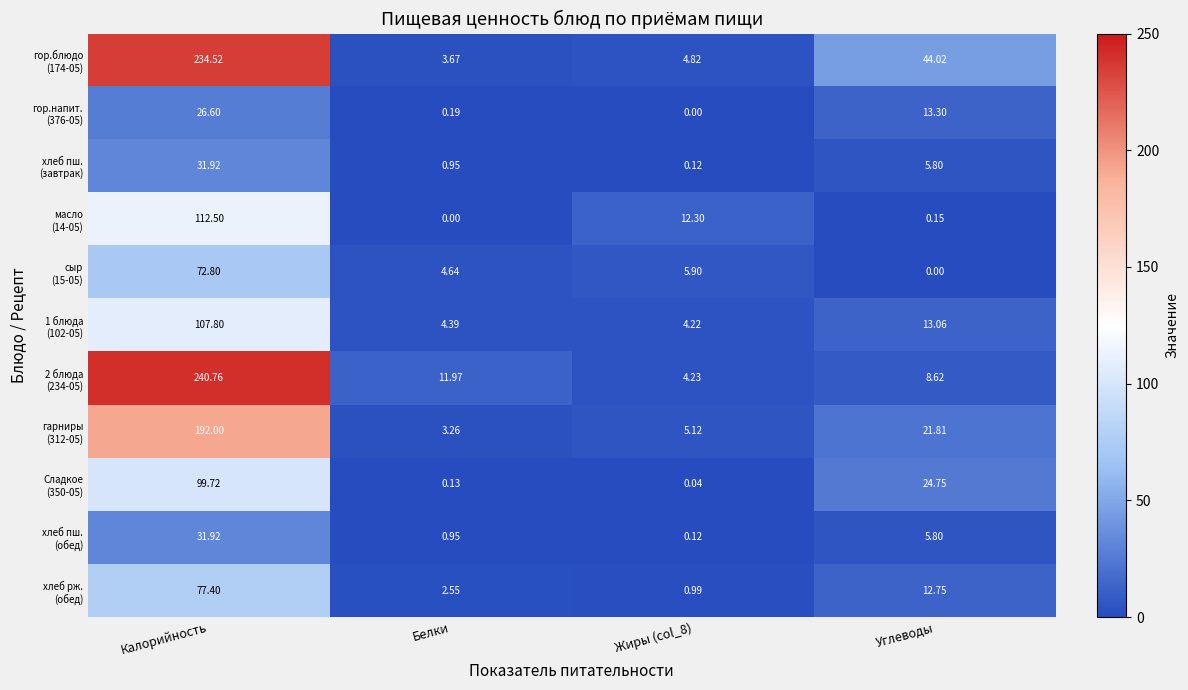

At how many categories does at least one series exceed 38?

2